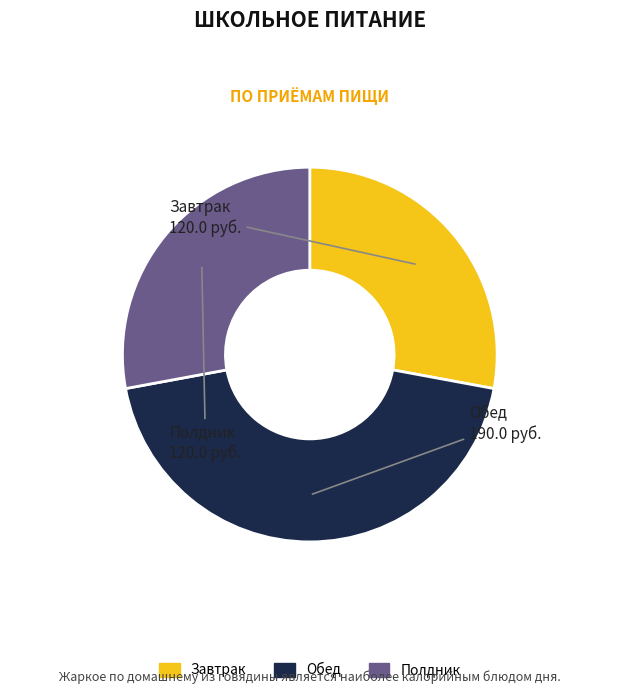

Count the number of slices in the pie.

3